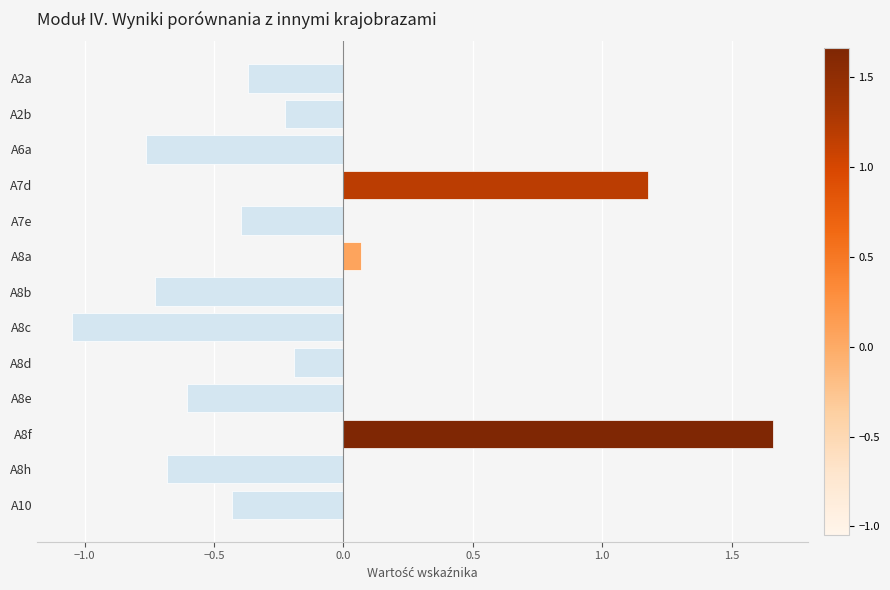

What is the sum of all values?

-2.5